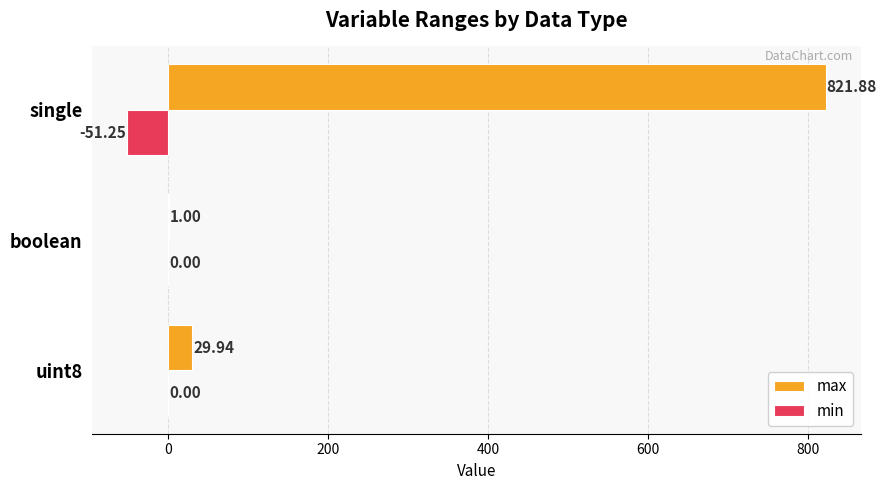

At which category is the sum across all series the highest?

single